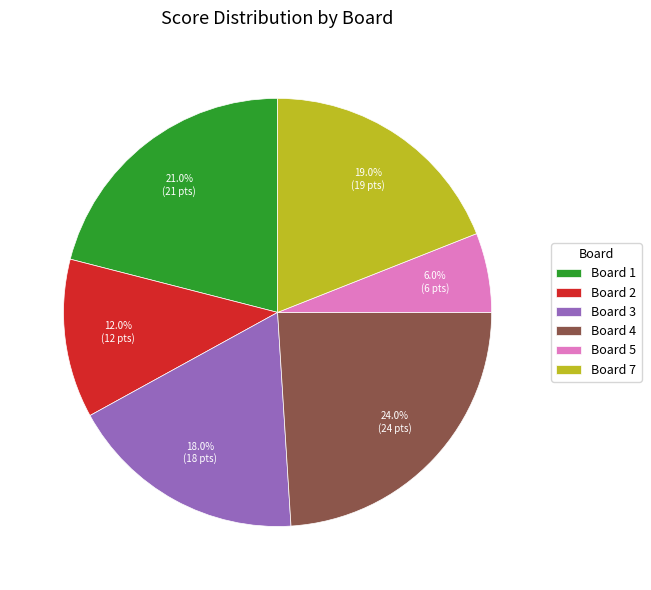

How many slices are in this pie chart?

6